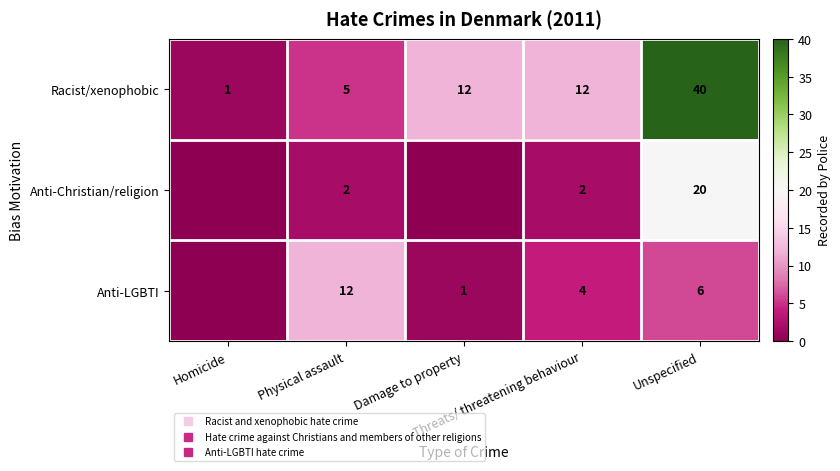

At which label is Anti-LGBTI closest to 6?

Unspecified